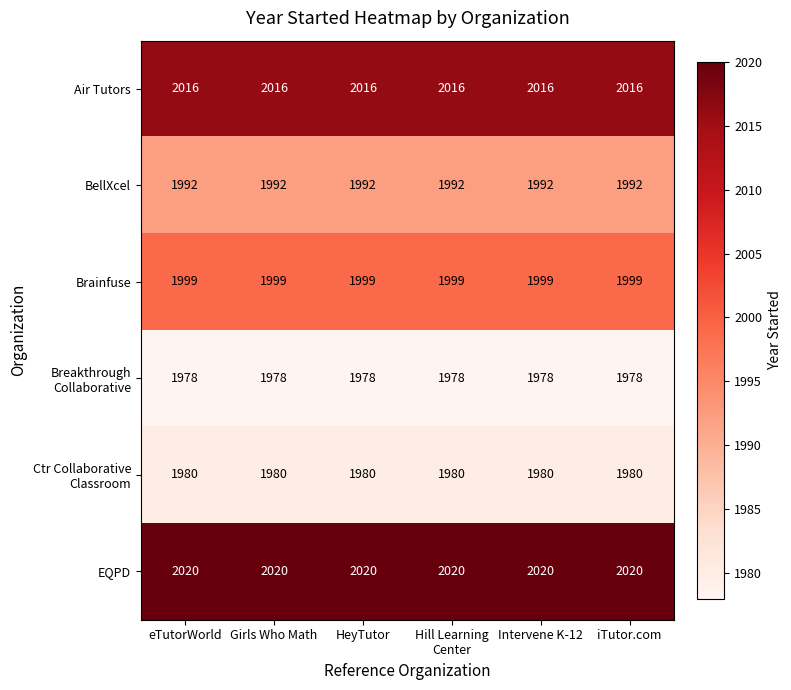

What is the average value of the Brainfuse series?

1999